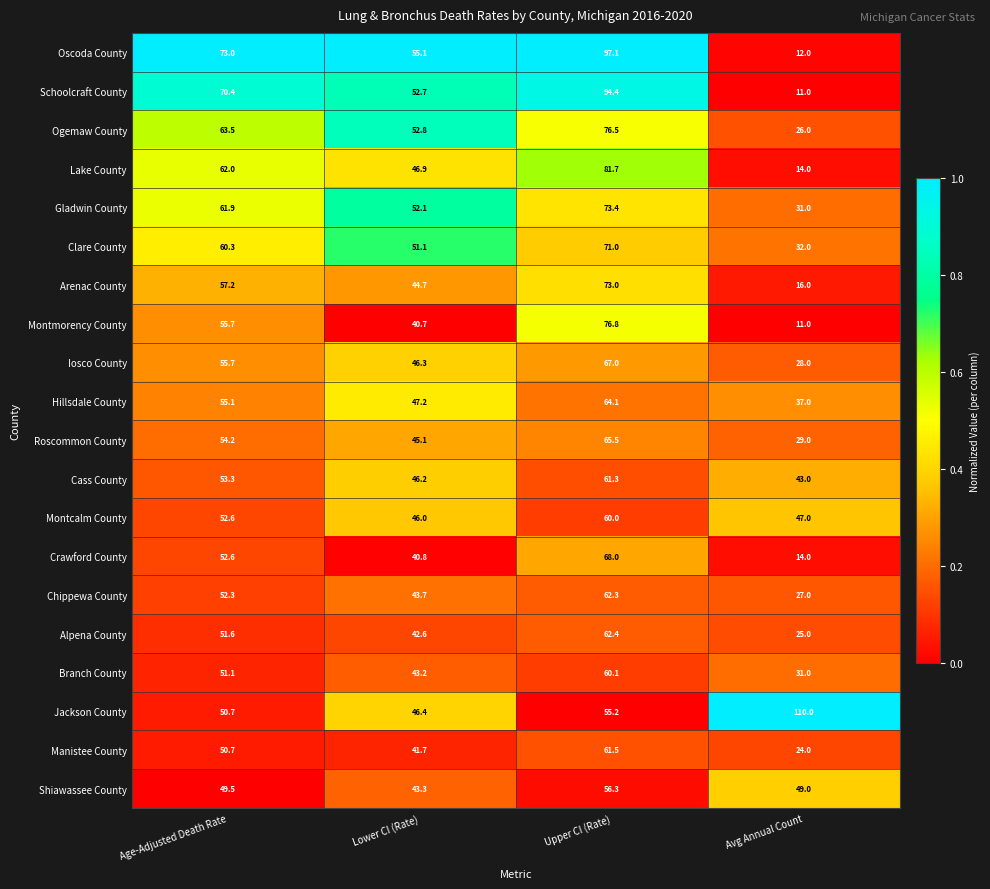

Which label corresponds to the smallest value in the chart?

Avg Annual Count